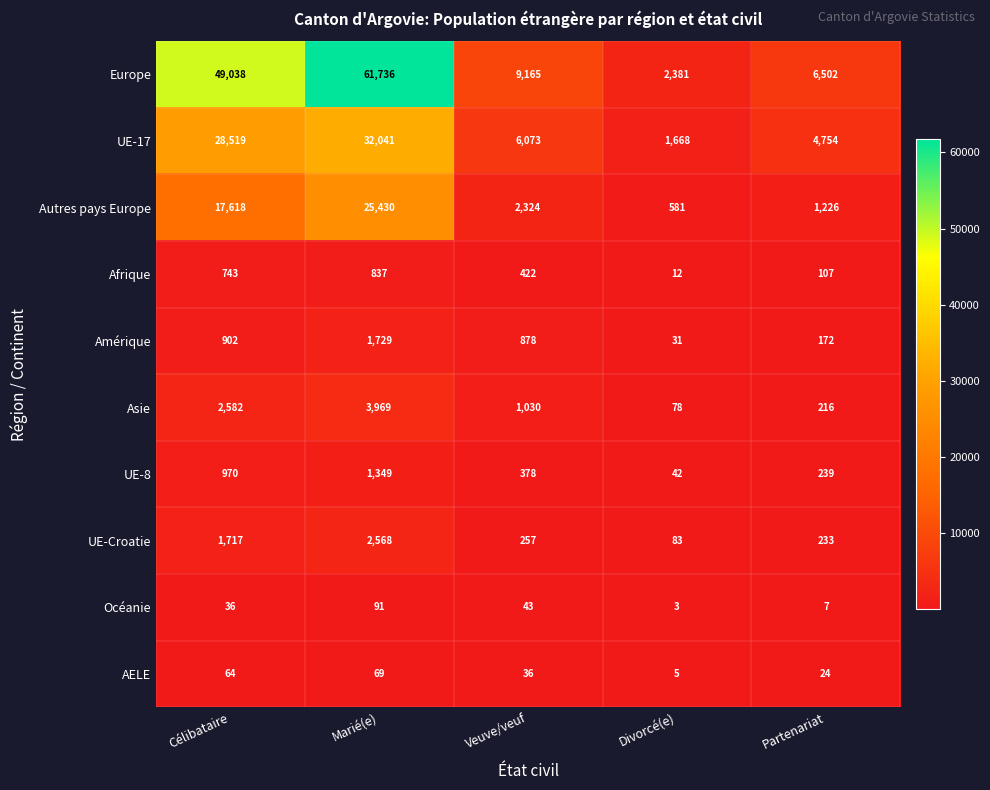

Between Veuve/veuf and Partenariat, which series saw the biggest shift?

Europe